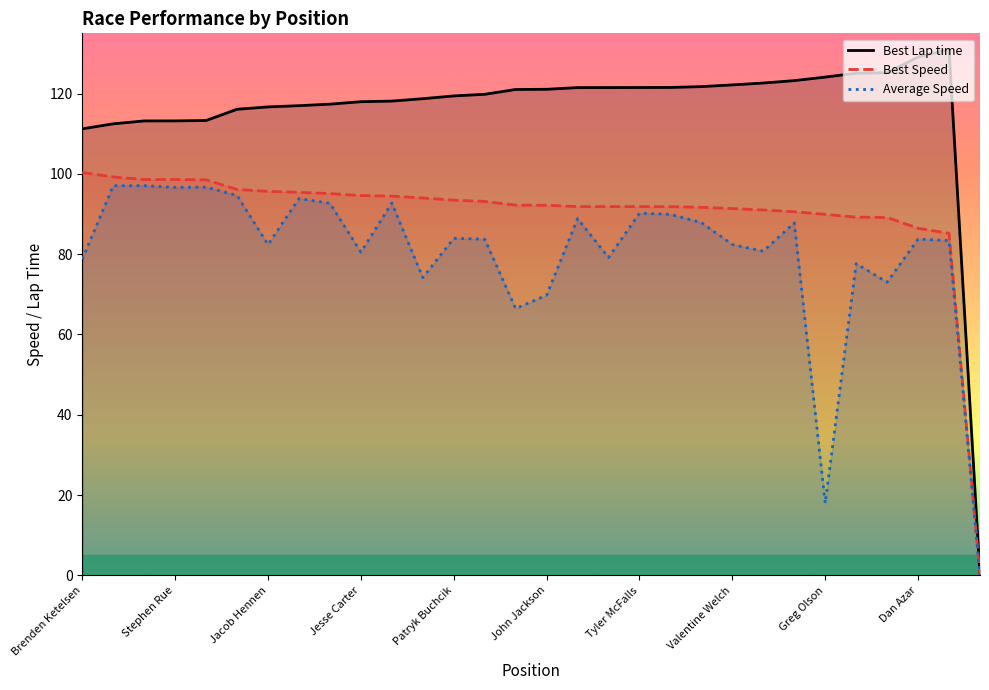

Reading left to right, extract all data points from this chart.

Best Lap time: 111.2	112.5	113.2	113.2	113.3	116.1	116.7	117.0	117.4	118.0	118.1	118.7	119.4	119.8	121.0	121.1	121.5	121.5	121.5	121.5	121.7	122.2	122.6	123.2	124.1	125.1	125.2	129.1	131.0	0.0
Best Speed: 100.3	99.2	98.6	98.6	98.5	96.1	95.6	95.4	95.1	94.6	94.5	94.0	93.5	93.1	92.2	92.2	91.9	91.9	91.8	91.8	91.7	91.4	91.0	90.6	89.9	89.2	89.1	86.4	85.2	0.0
Average Speed: 78.8	97.0	97.1	96.6	96.7	94.6	82.4	93.9	92.7	80.5	92.7	74.2	84.0	83.7	66.5	69.8	88.9	79.2	90.2	89.9	87.8	82.4	80.7	87.8	18.0	77.6	73.0	83.8	83.4	0.0